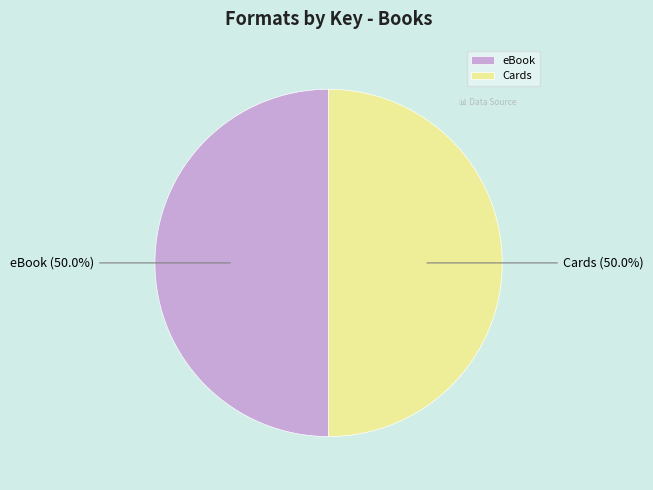

Approximately how many times larger is the value at eBook compared to Cards?

1.0